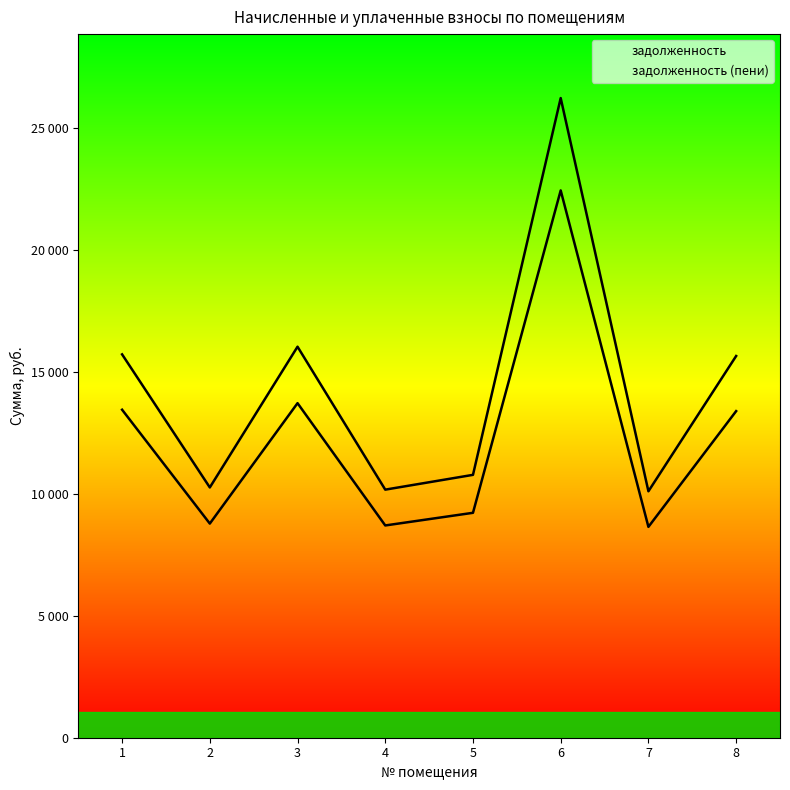

The задолженность series shows 2219.5 at 4. True or false?

False